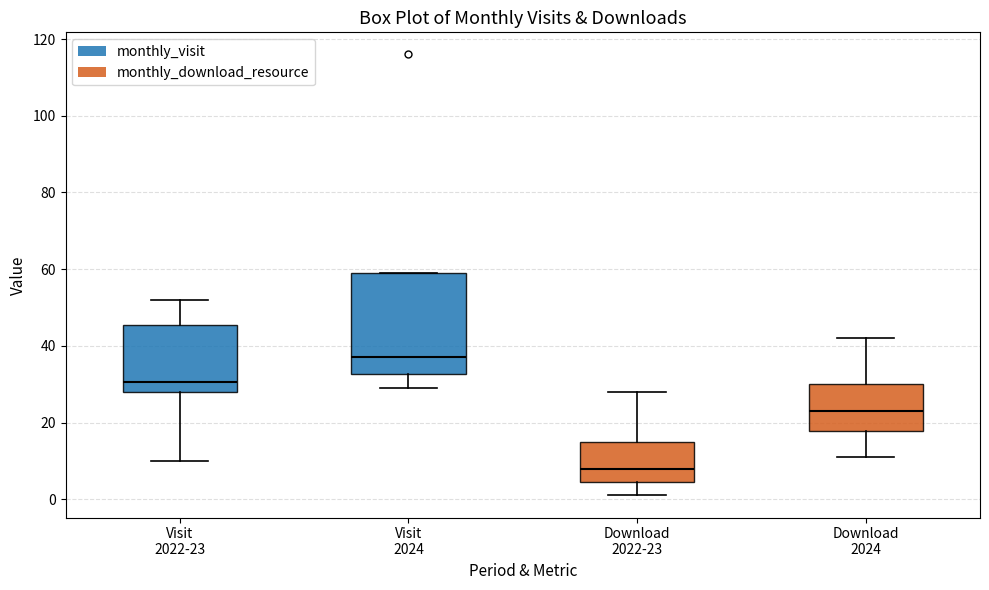

Reading left to right, transcribe this box plot: for each box, give where its median line is, the range the box spans, and where its two whiskers end, as read against the y-axis. The values are not printed on the chart, so give them approximately, as read against the axis.

Visit 2022-23: median 30, box 28 to 46, whiskers 10 to 52
Visit 2024: median 38, box 32 to 60, whiskers 30 to 60
Download 2022-23: median 8, box 4 to 16, whiskers 2 to 28
Download 2024: median 24, box 18 to 30, whiskers 12 to 42